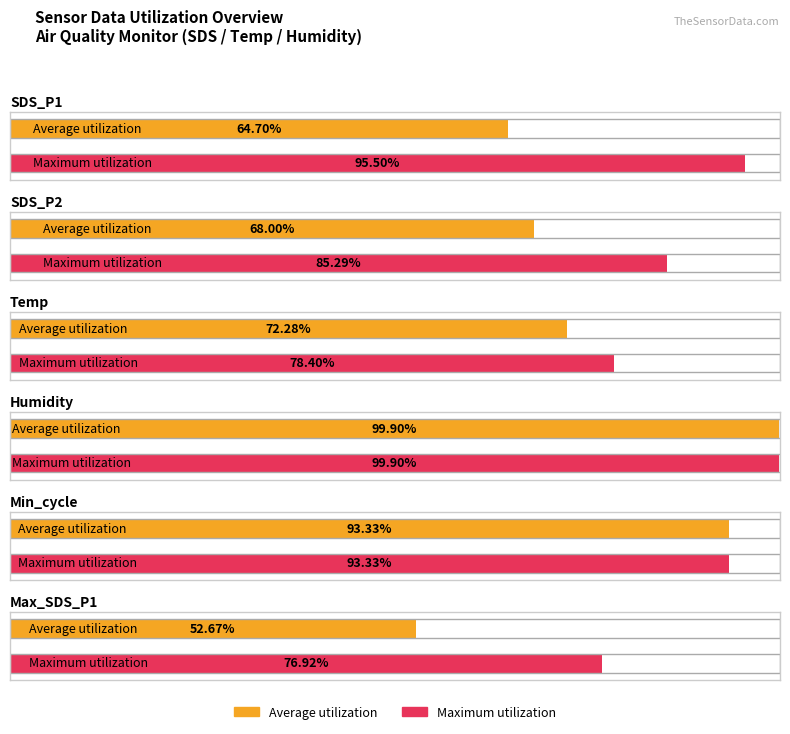

What is the value of the Average utilization bar at the 4th from the left?

99.9